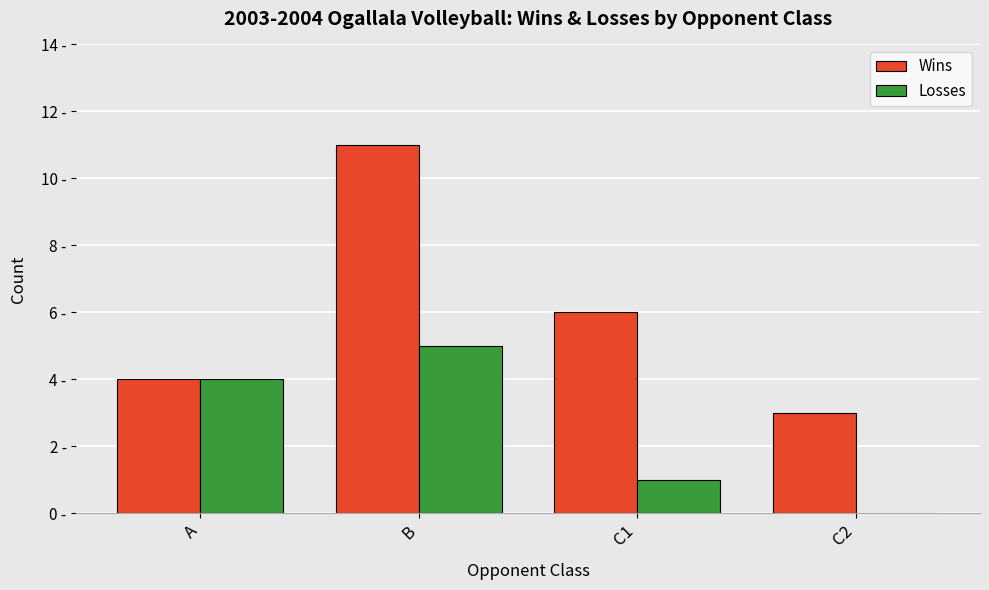

Between B and C1, which series saw the biggest shift?

Wins